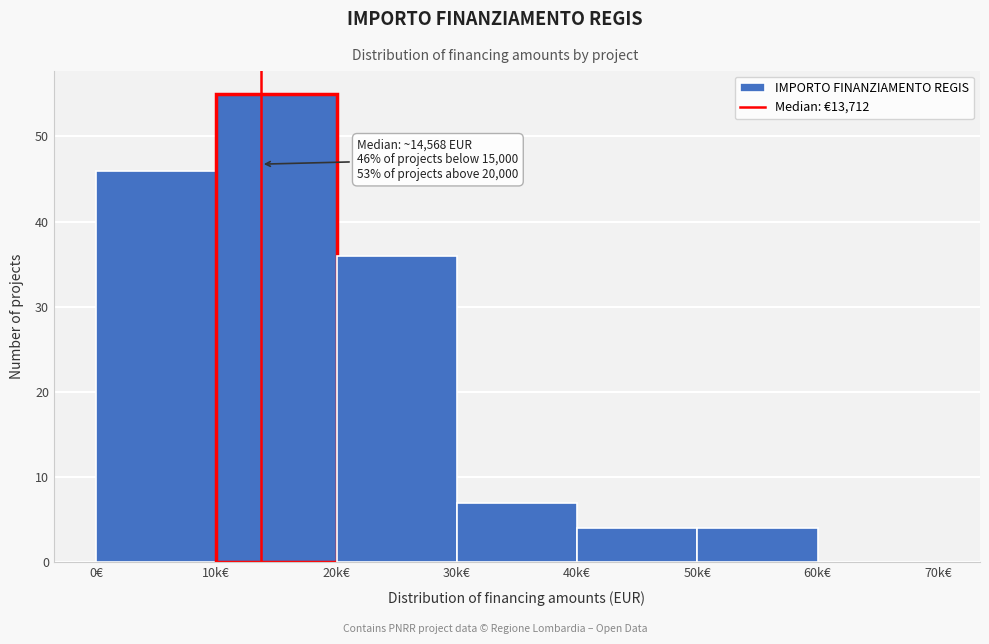

Reading left to right, what are all the values shown in this chart?

0€=46	10k€=55	20k€=36	30k€=7	40k€=4	50k€=4	60k€=0